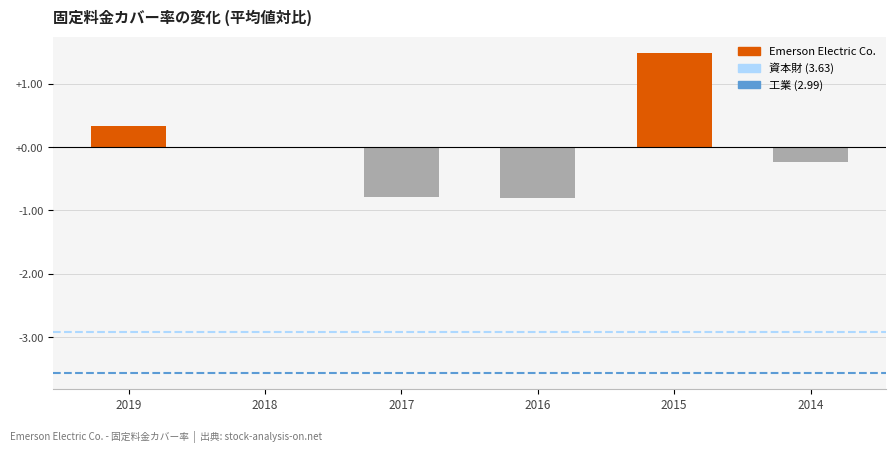

What is the total value across all series at 2018?

-6.5